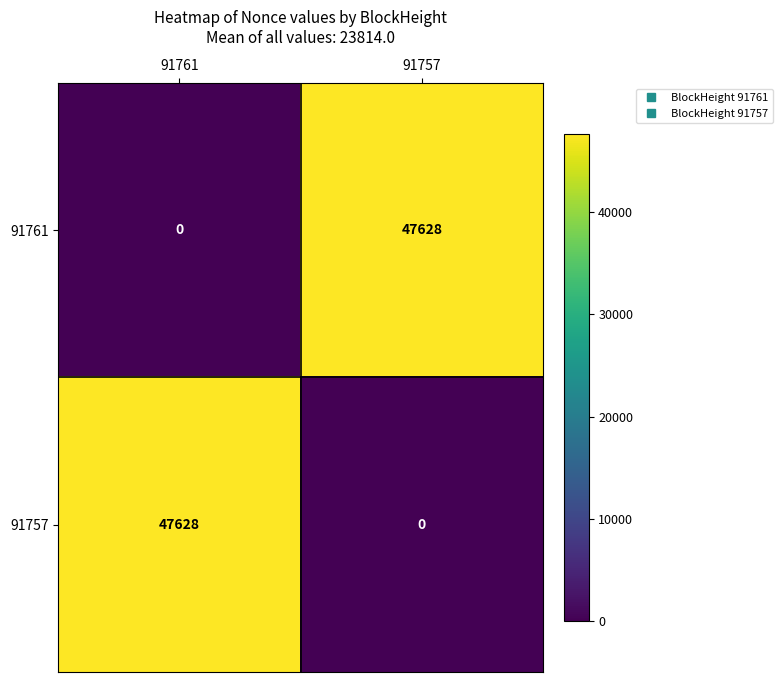

How many series are shown in this chart?

2